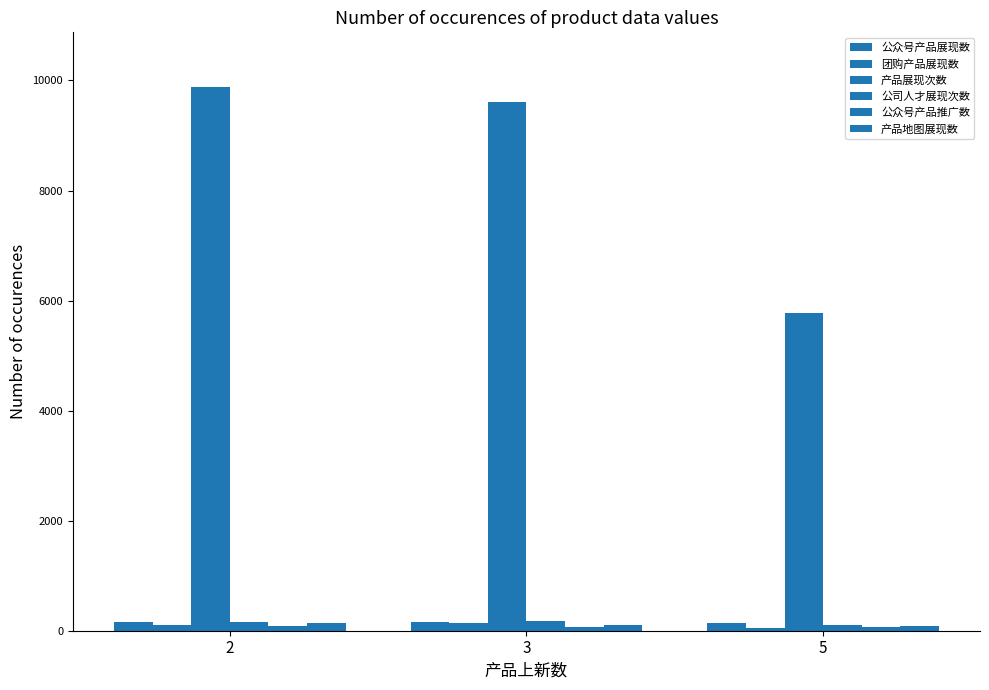

How many data points in 团购产品展现数 are less than 95?

1